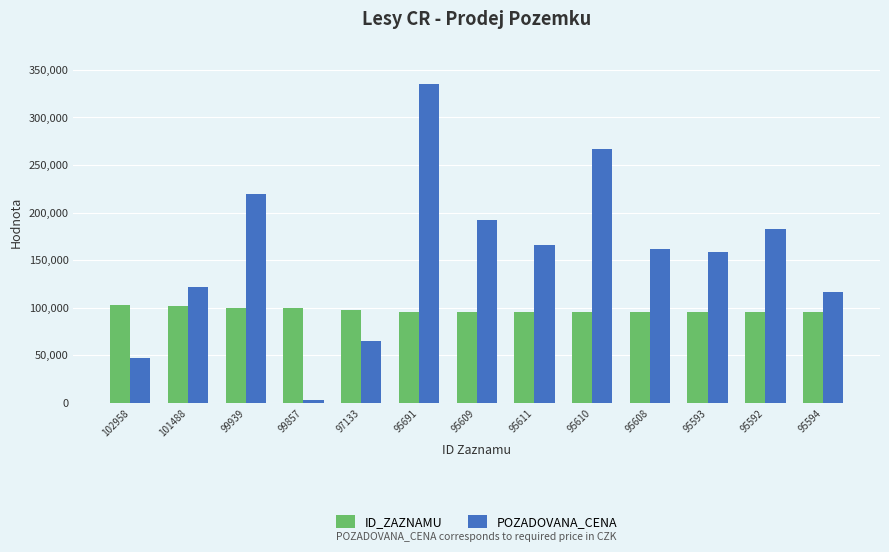

Between 102958 and 95609, which series saw the biggest shift?

POZADOVANA_CENA